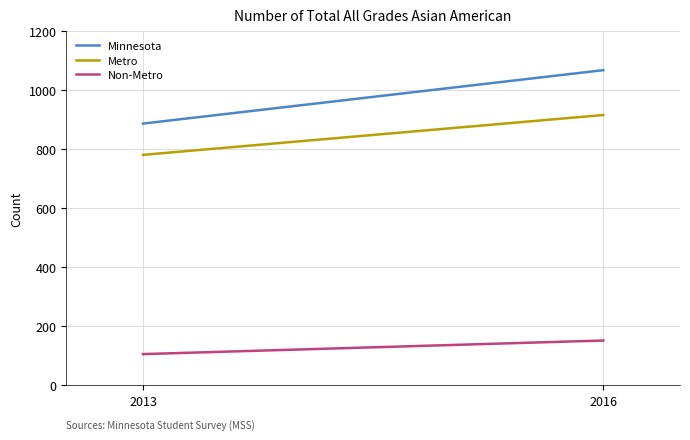

Rank the categories by Non-Metro value from highest to lowest.

2016, 2013